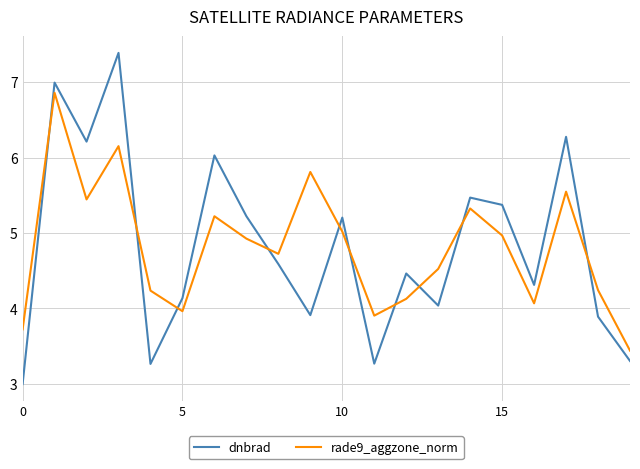

What is the average value of the dnbrad series?

4.8